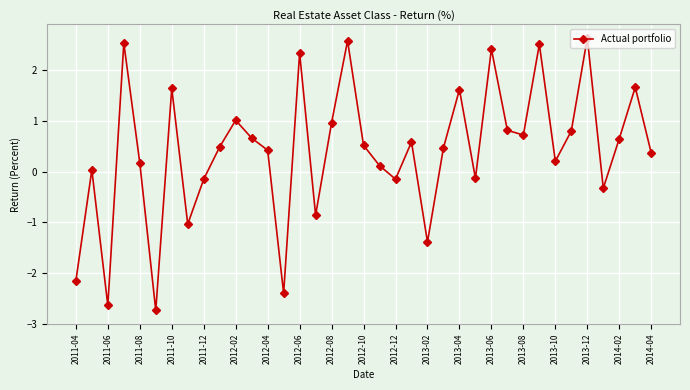

How many interior local valleys (lower than both neighbors) does the data have?

11